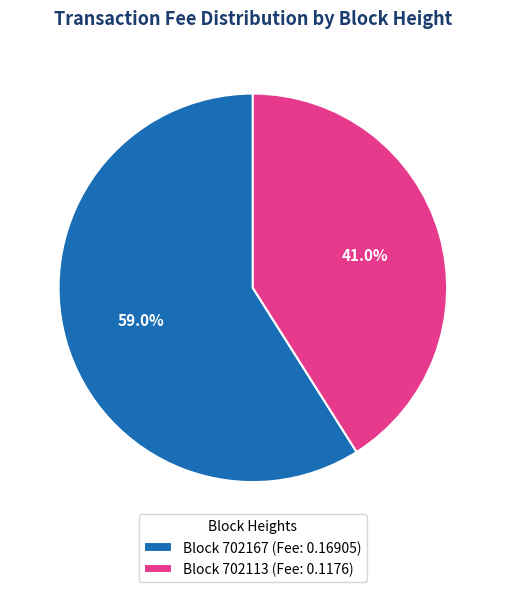

Rank the categories by value from lowest to highest.

Block 702113 (Fee: 0.1176), Block 702167 (Fee: 0.16905)